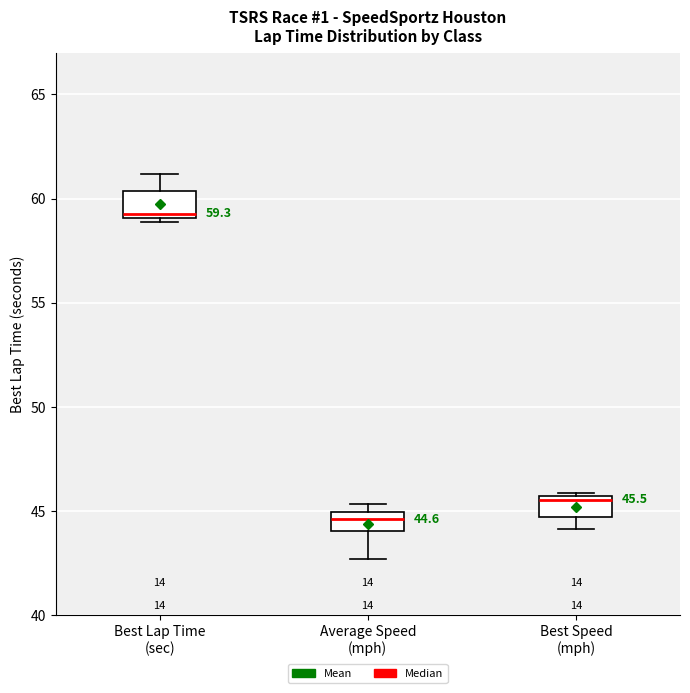

Which box has the lowest median line?

Average Speed (mph)